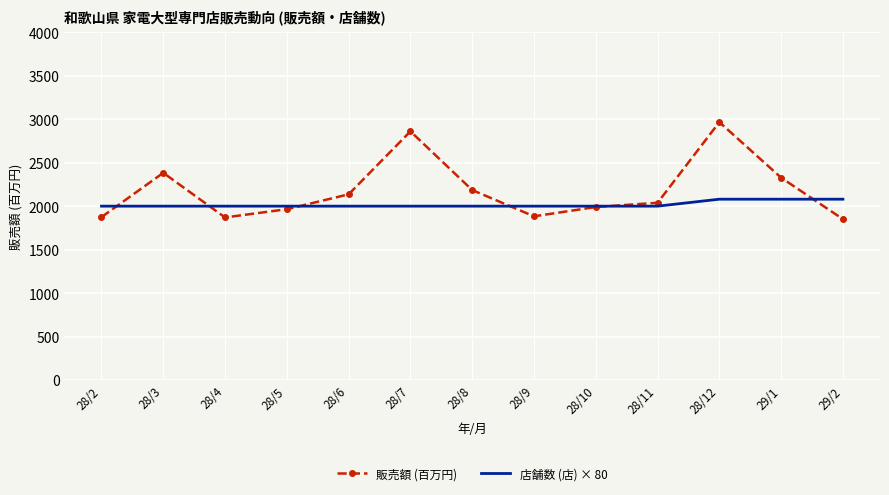

List the series in order of their overall mean, lowest first.

店舗数 (店) × 80, 販売額 (百万円)